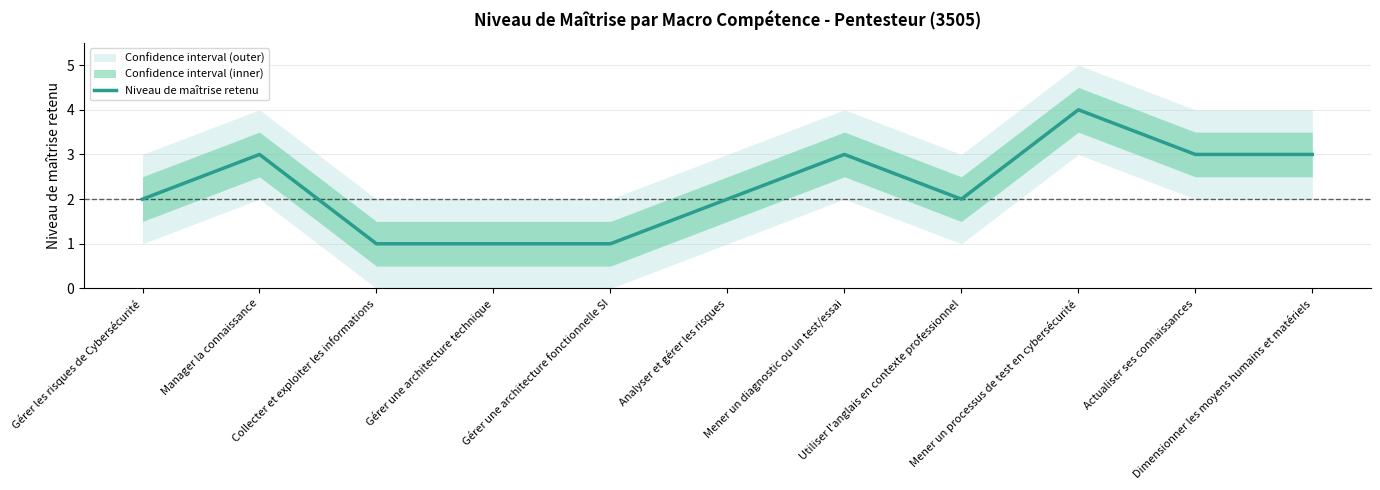

List the labels in order of value, largest first.

Mener un processus de test en cybersécurité, Manager la connaissance, Mener un diagnostic ou un test/essai, Actualiser ses connaissances, Dimensionner les moyens humains et matériels, Gérer les risques de Cybersécurité, Analyser et gérer les risques, Utiliser l'anglais en contexte professionnel, Collecter et exploiter les informations, Gérer une architecture technique, Gérer une architecture fonctionnelle SI